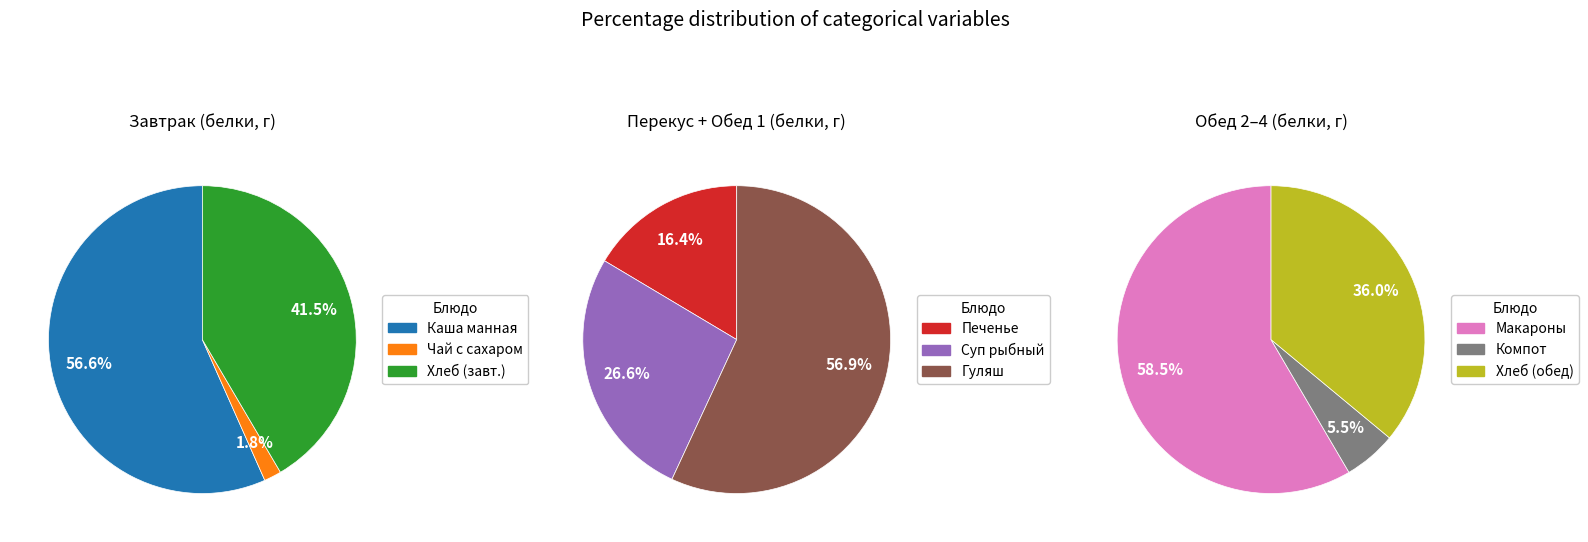

Which category has the smallest portion of the pie?

Чай с сахаром